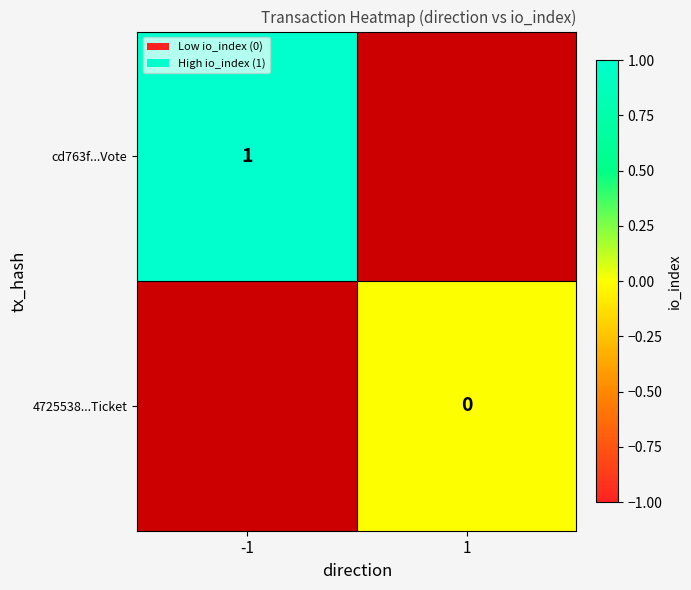

Between 1 and -1, which is larger?

-1